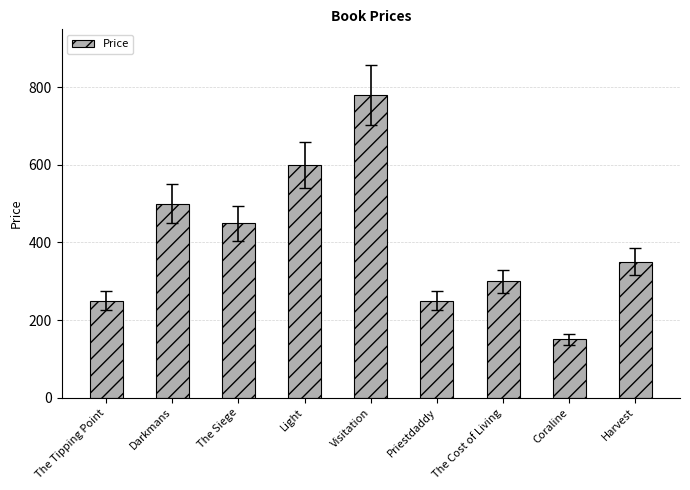

What is the smallest value displayed?

150